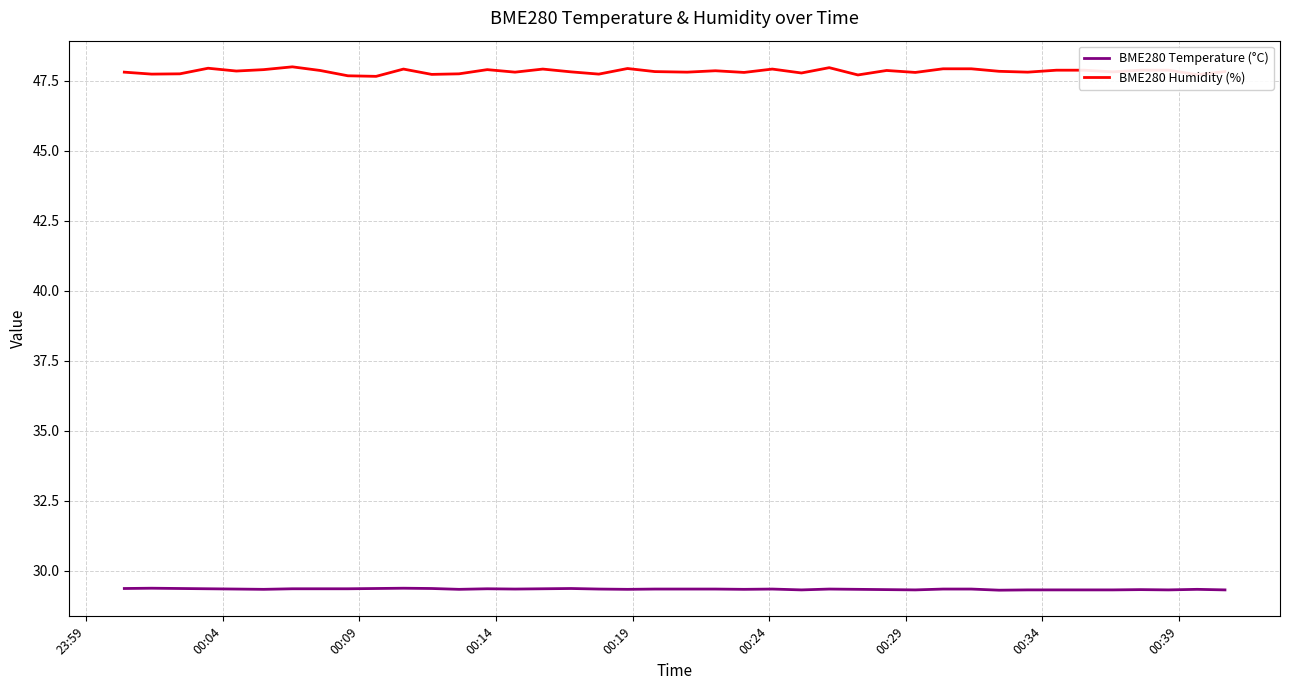

What is the minimum value shown in the chart?

29.3